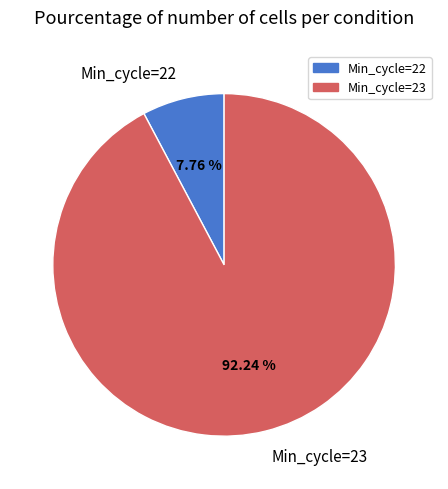

Which has a higher value, Min_cycle=22 or Min_cycle=23?

Min_cycle=23